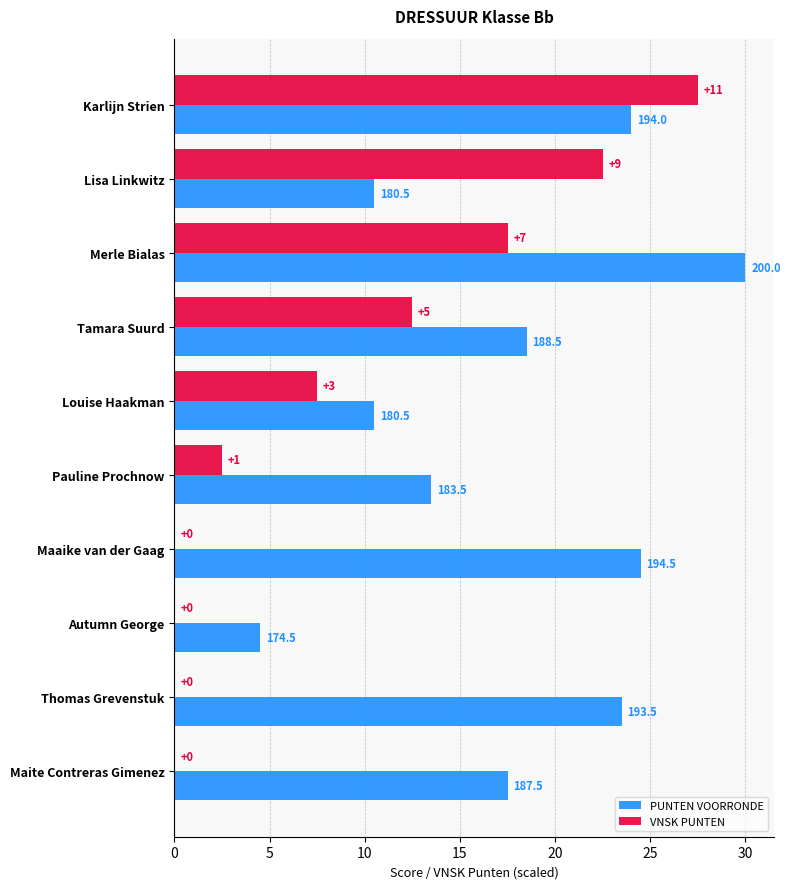

What are all the series names shown in the legend?

PUNTEN VOORRONDE, VNSK PUNTEN